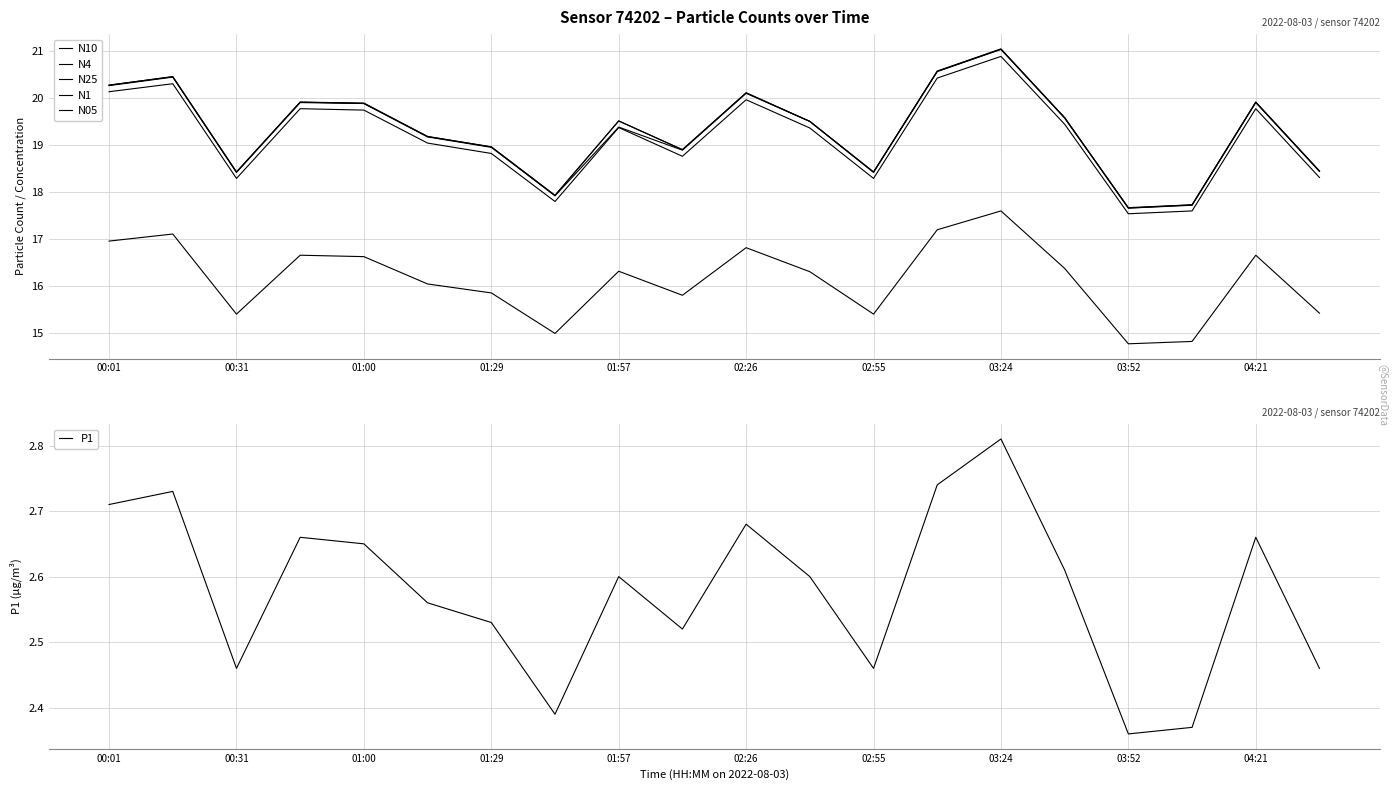

At which label does P1 reach its peak?

03:24